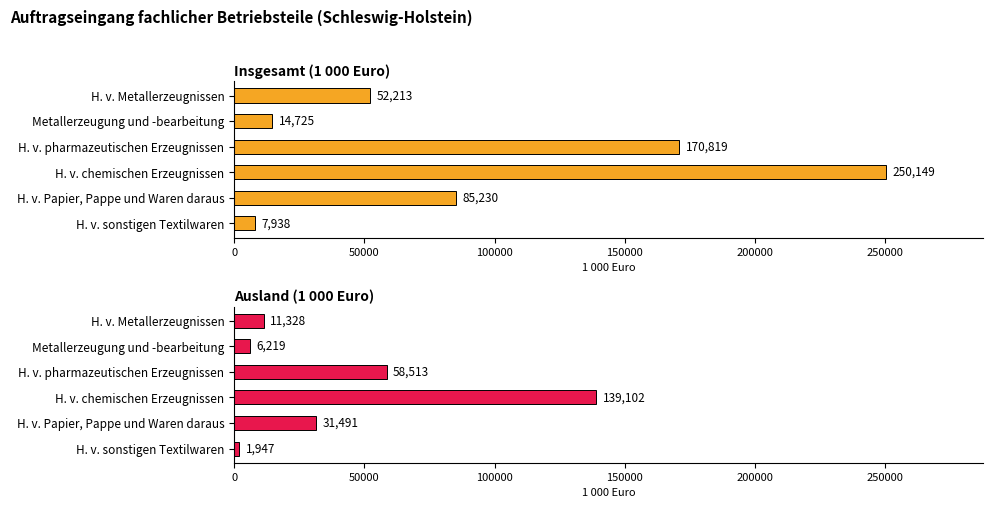

What are all the series names shown in the legend?

Insgesamt (1 000 Euro), Ausland (1 000 Euro)